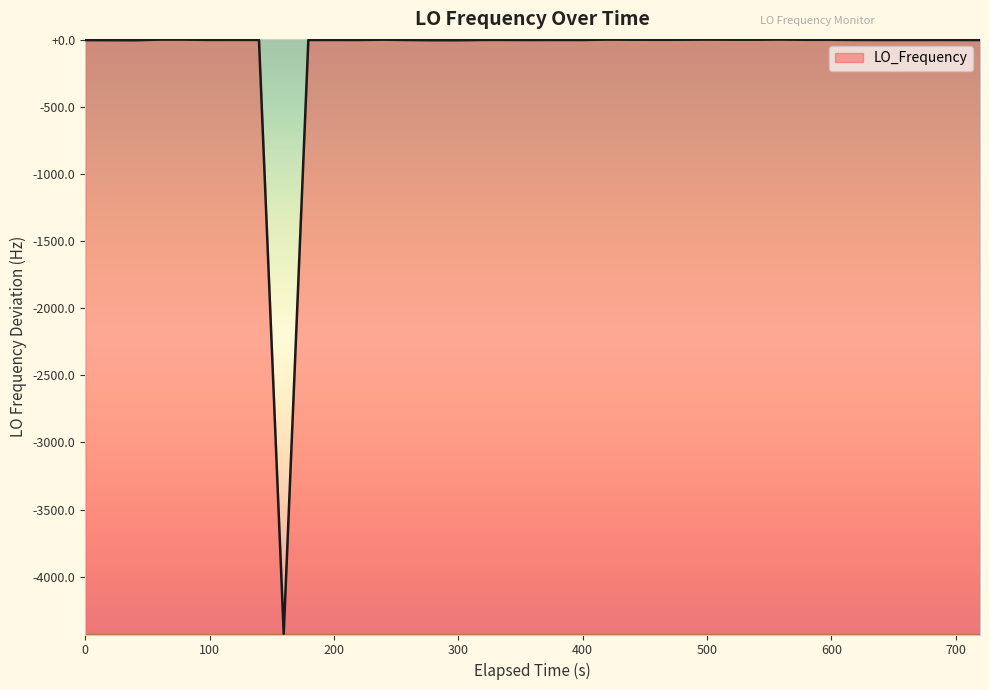

What is the difference between the maximum and minimum values?

4430.6